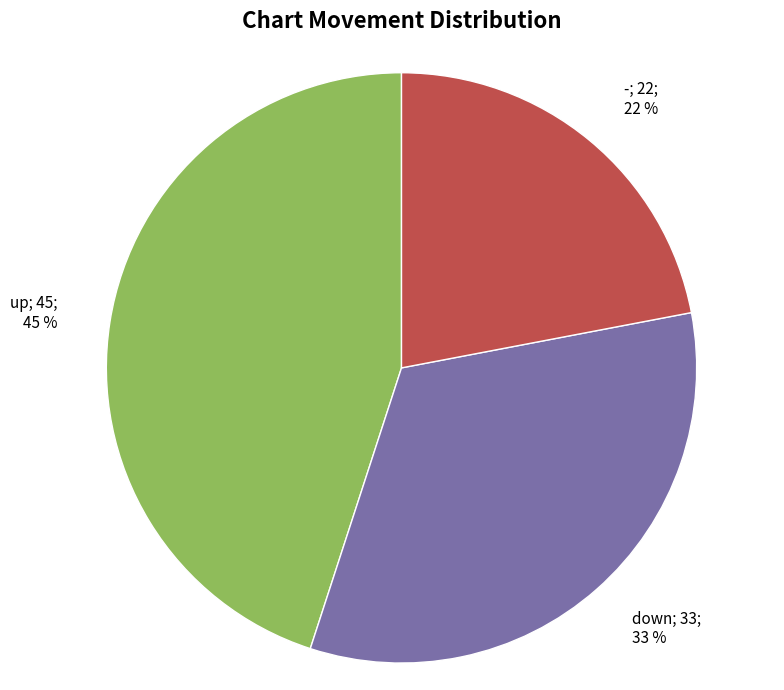

To the nearest percent, what is the difference between the largest and smallest slice percentages?

23%